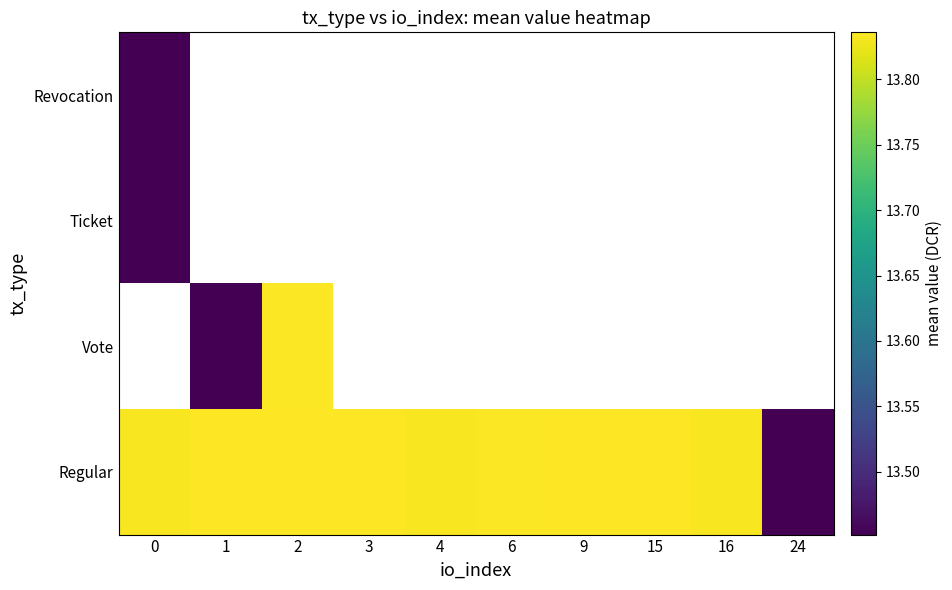

At how many categories does at least one series exceed 13?

10